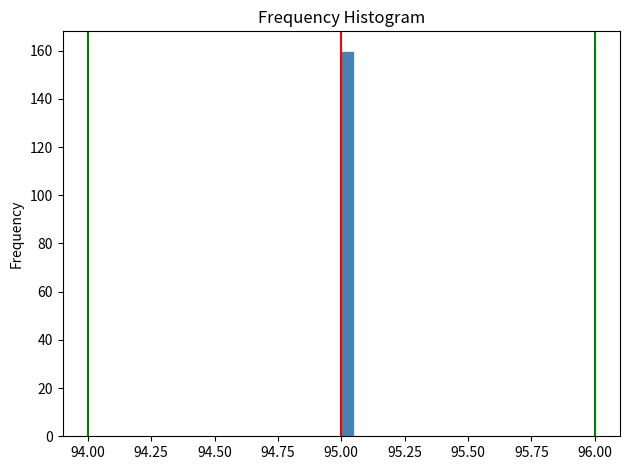

Read against the x-axis, roughly where is the centre of the tallest bar?

95.05